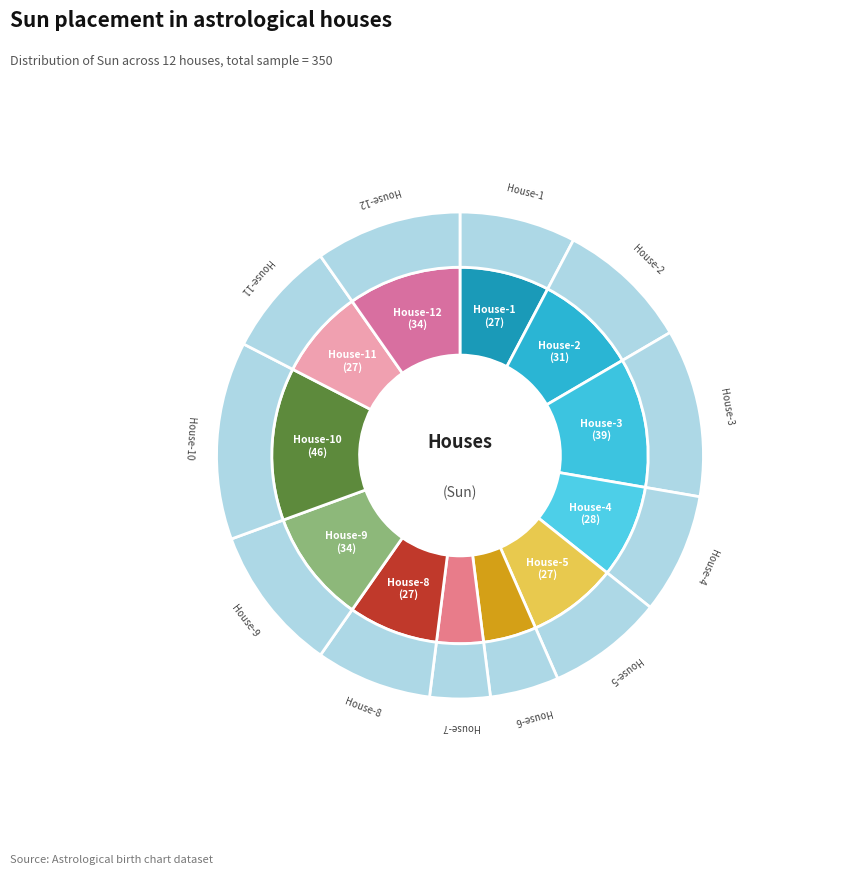

To the nearest percent, what percentage of the pie is House-2?

9%